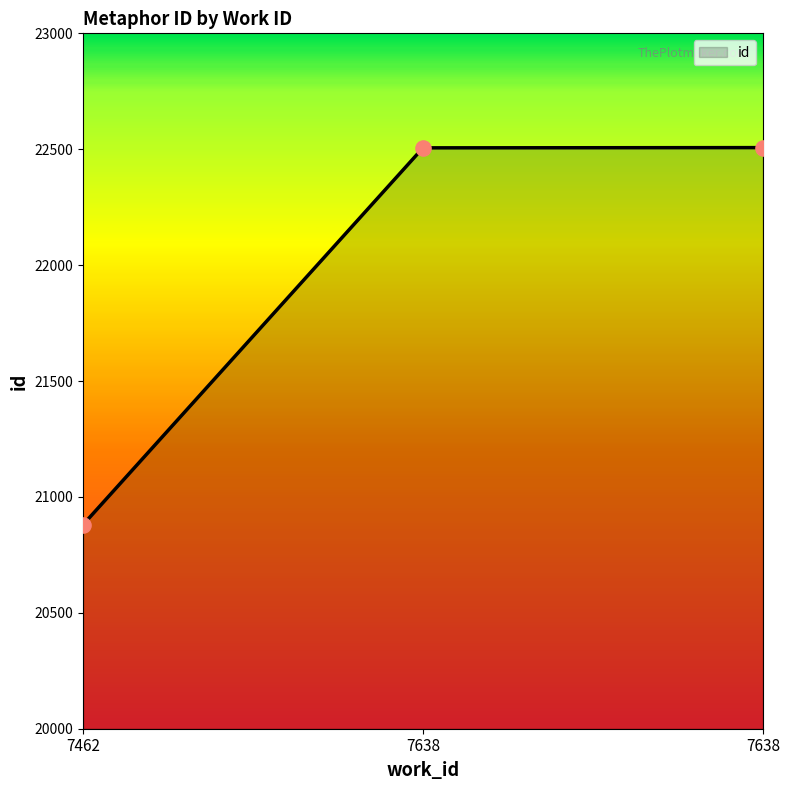

Between 7638 and 7462, which is larger?

7638